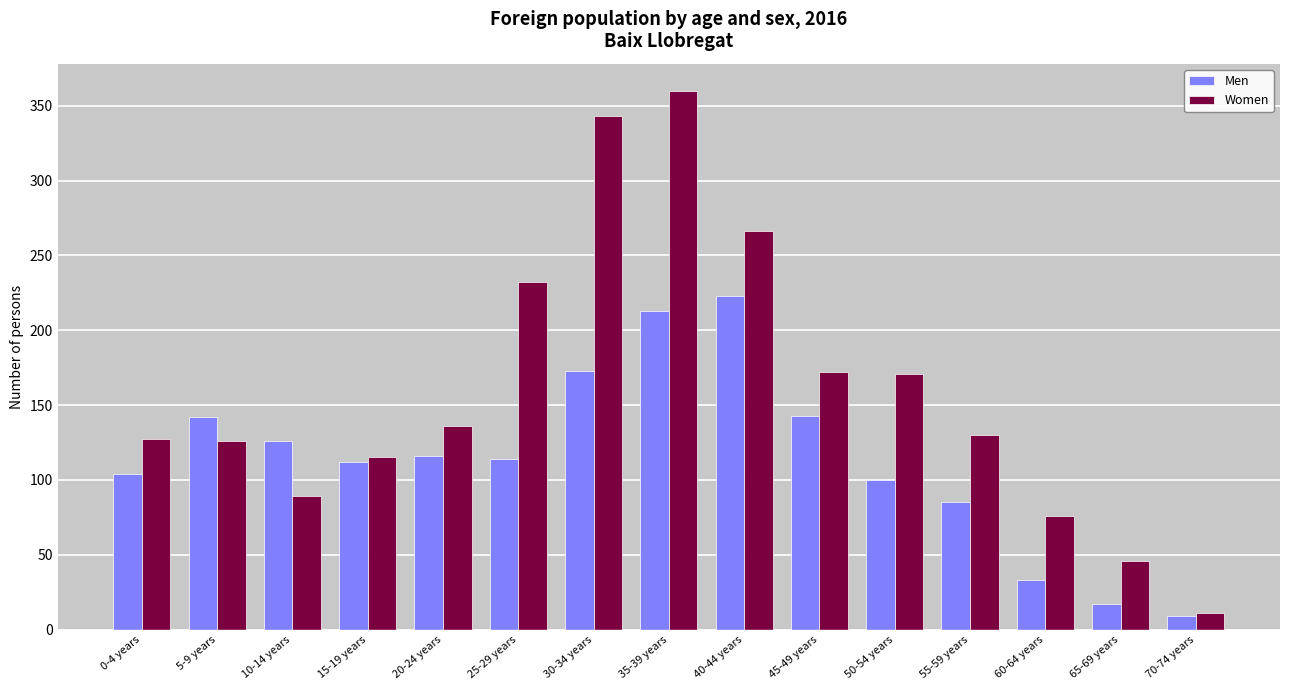

Is the value of Men at 30-34 years greater than the value of Women at 70-74 years?

Yes